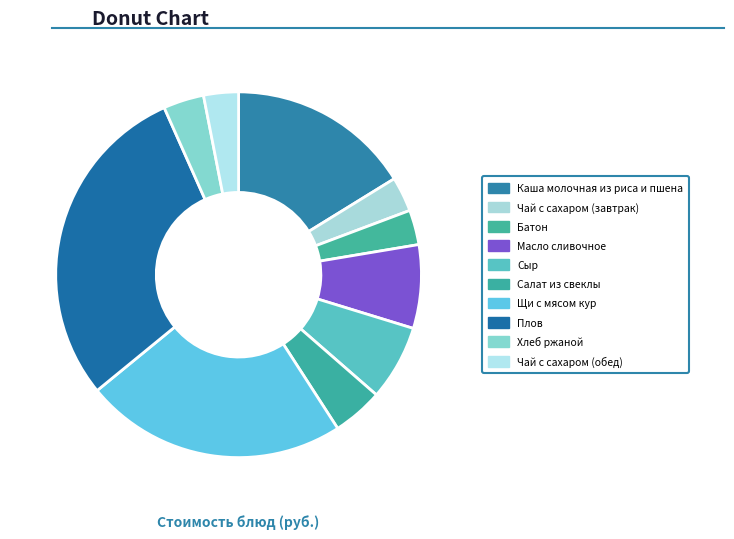

Approximately how many times larger is the value at Сыр compared to Чай с сахаром (завтрак)?

2.2